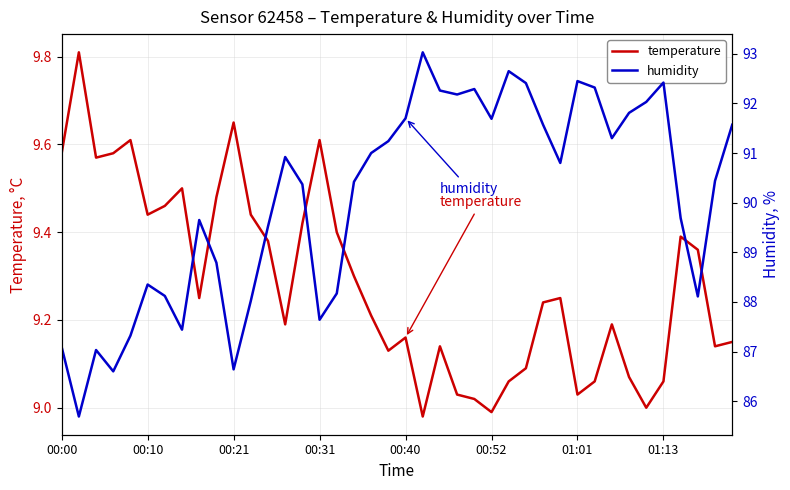

How many values in the humidity series are below 90?

17